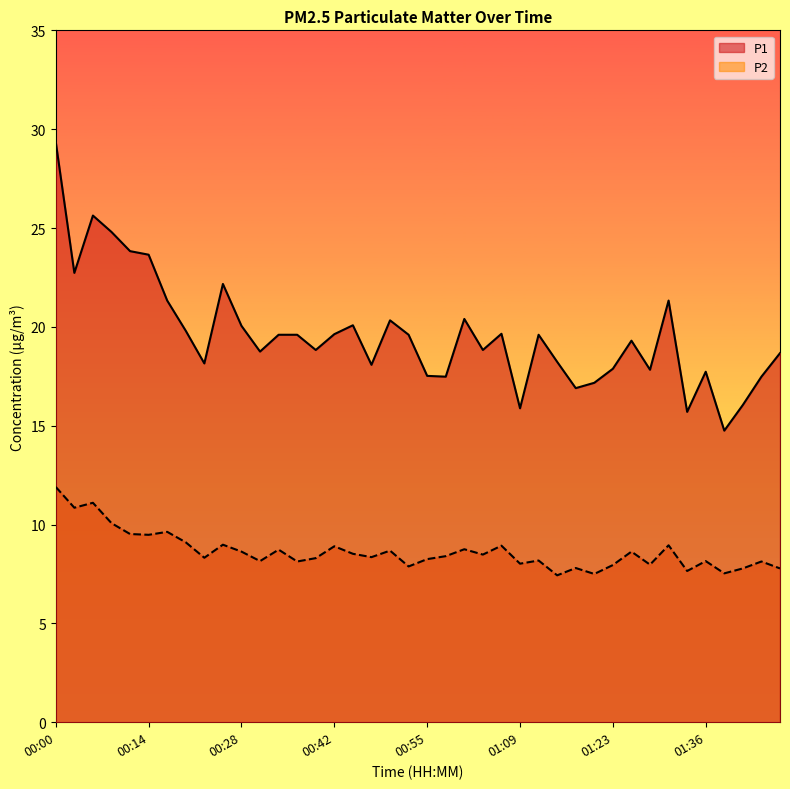

What is the difference between the P1 values at 00:03 and 00:31?

4.0